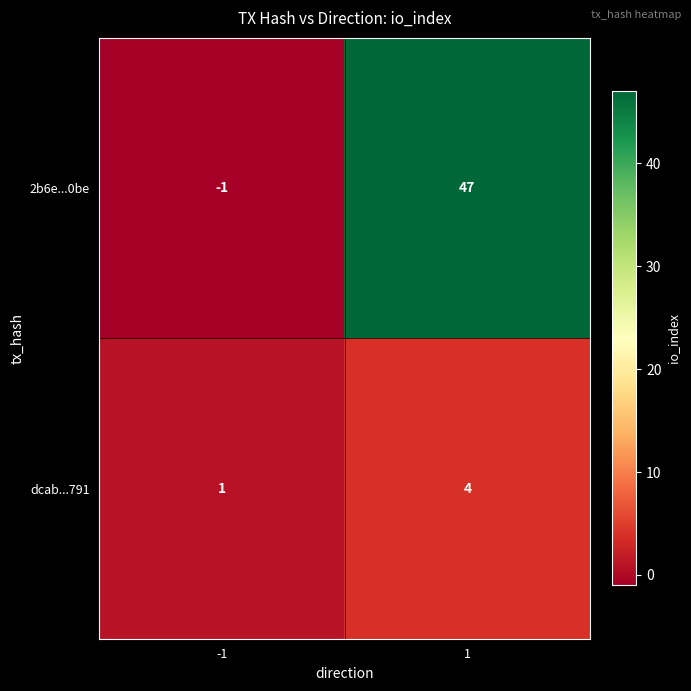

At which category does the chart reach its peak across all series?

1